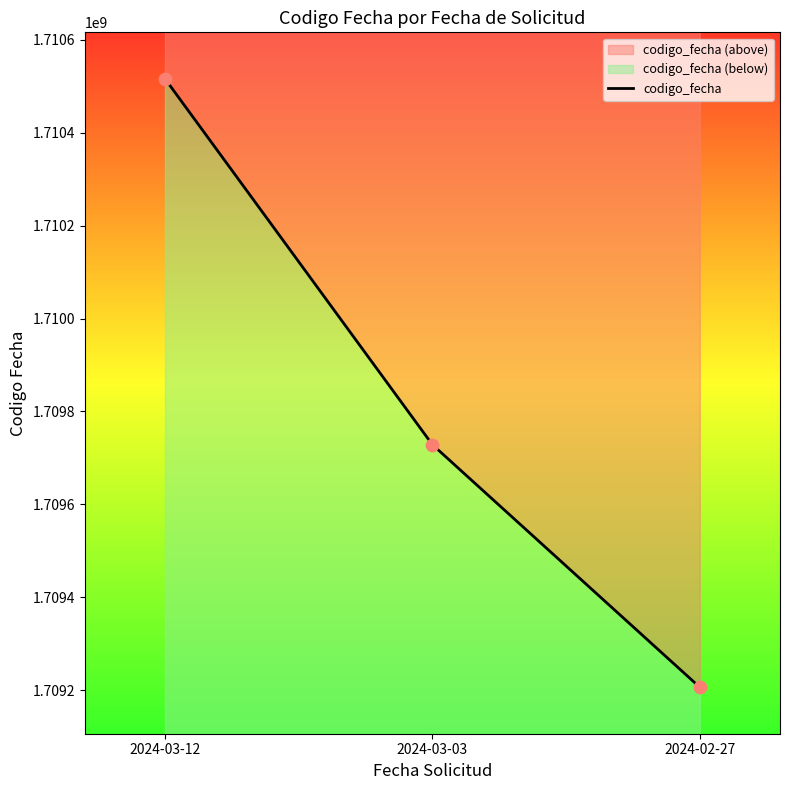

What is the change in value from 2024-03-03 to 2024-02-27?

-522349